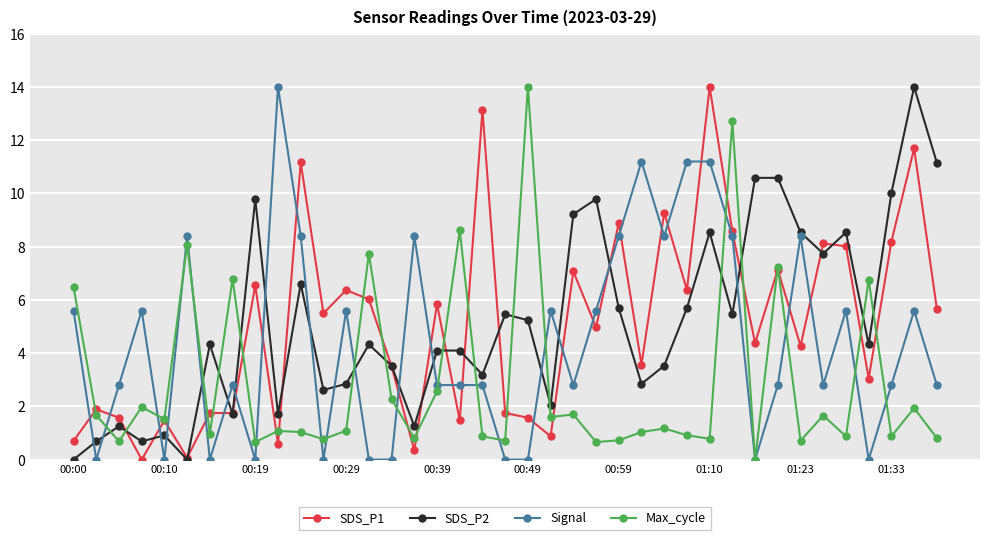

True or false: SDS_P2 and Max_cycle intersect in this chart.

True